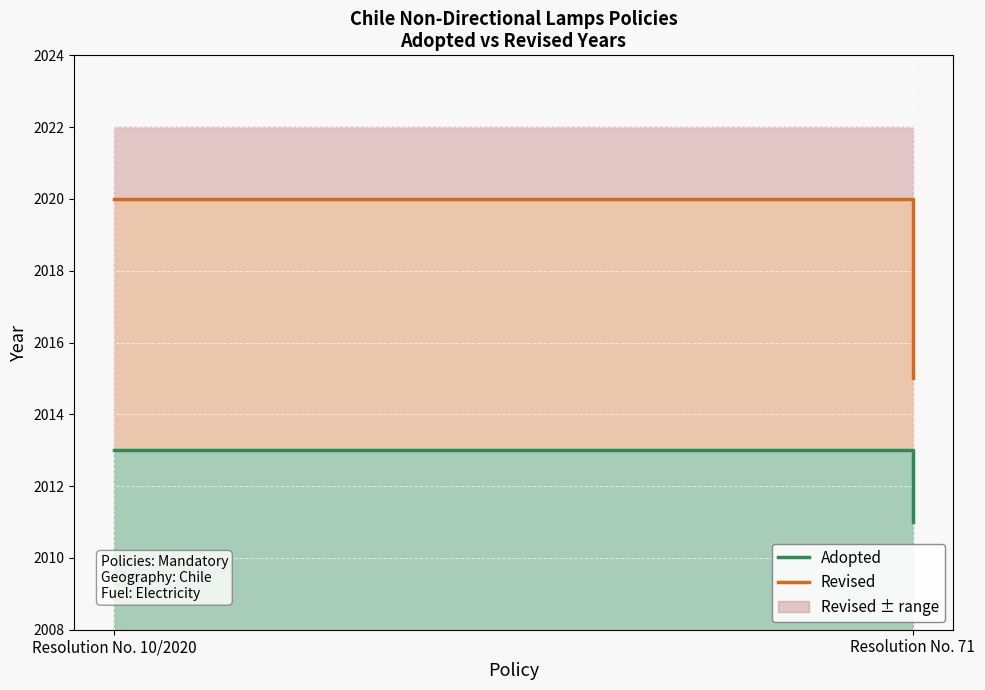

Count the Revised values in the range 2015 to 2020.

2